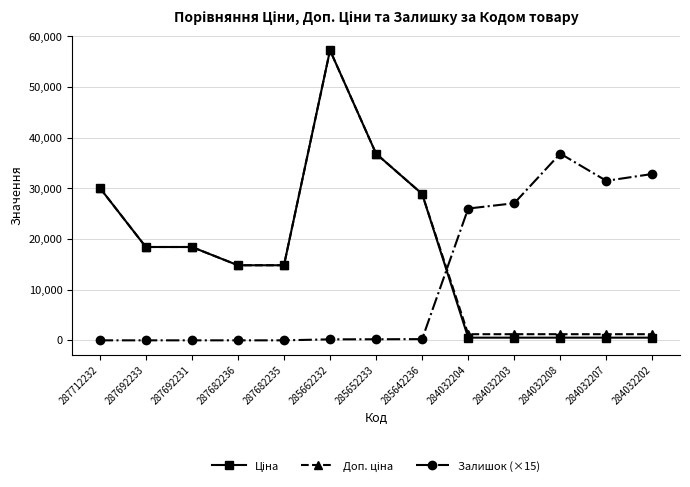

What is the maximum value shown in the chart?

57258.0